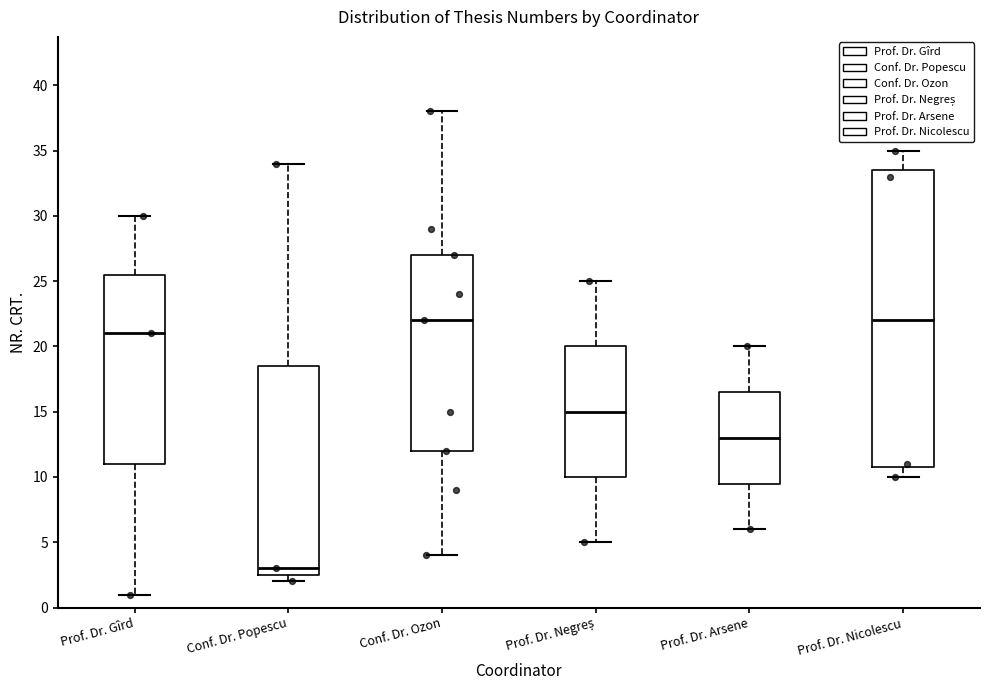

Comparing the boxes themselves (not the whiskers), which one is the tallest?

Prof. Dr. Nicolescu